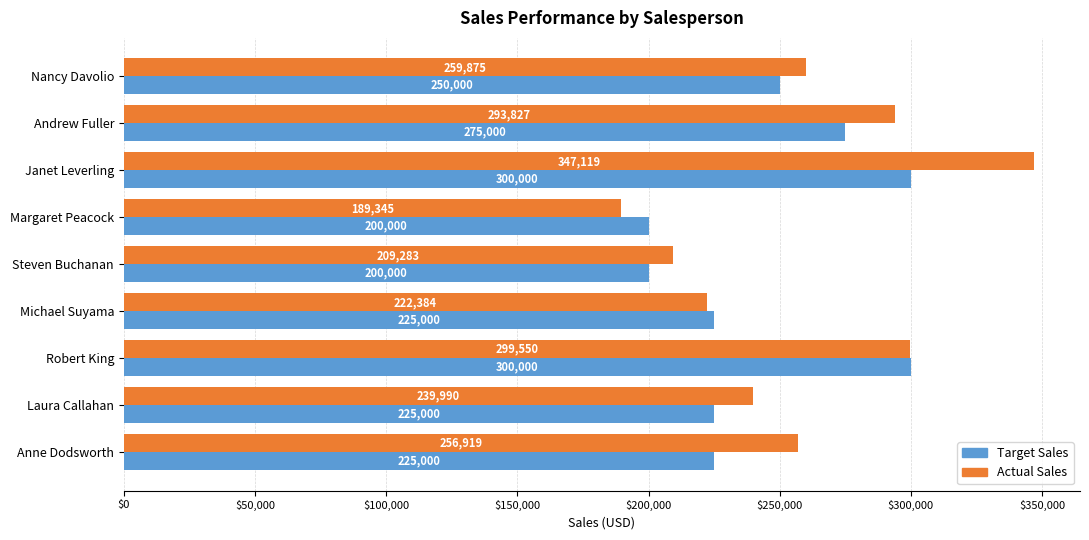

Which label corresponds to the smallest value in the chart?

Margaret Peacock